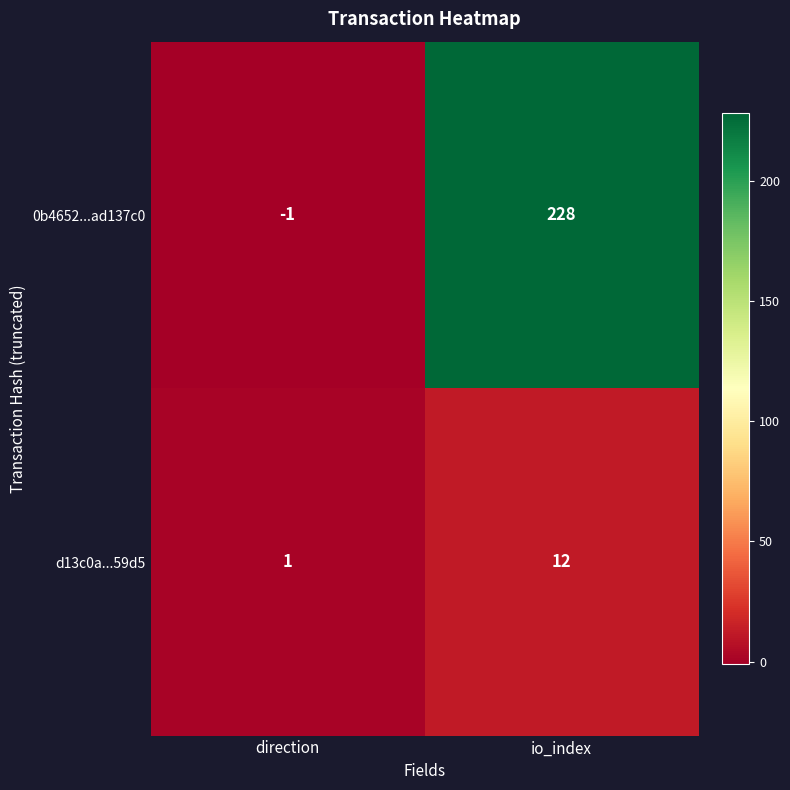

Rank the series at io_index from highest to lowest value.

0b4652...ad137c0, d13c0a...59d5